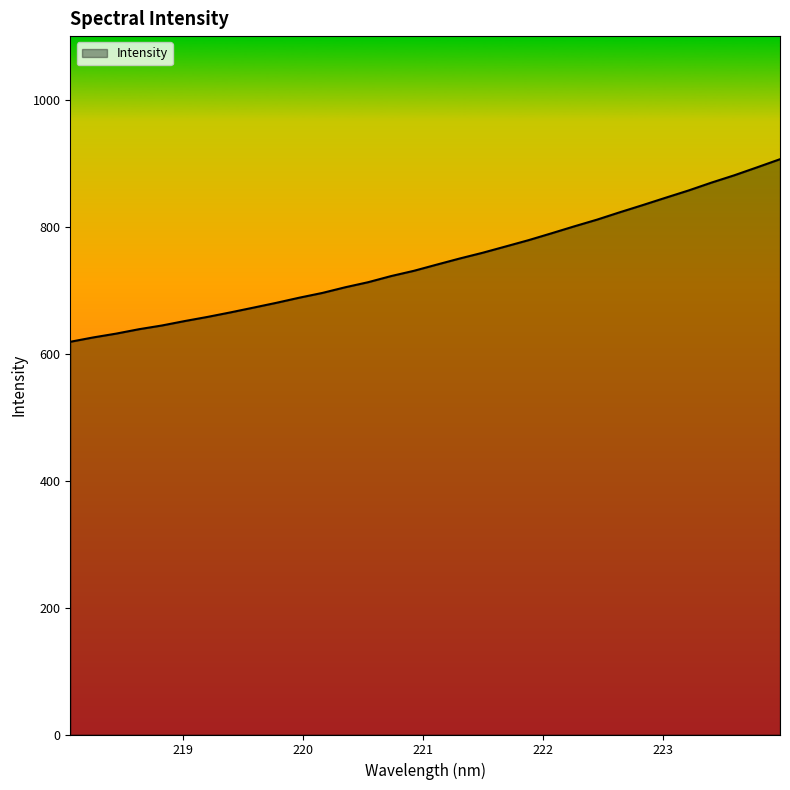

What is the difference between the maximum and minimum values?

287.6